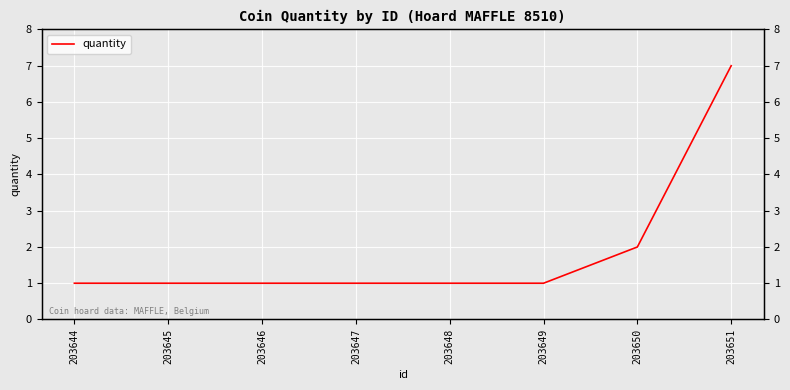

The chart shows a value of 1 at 203645. True or false?

True